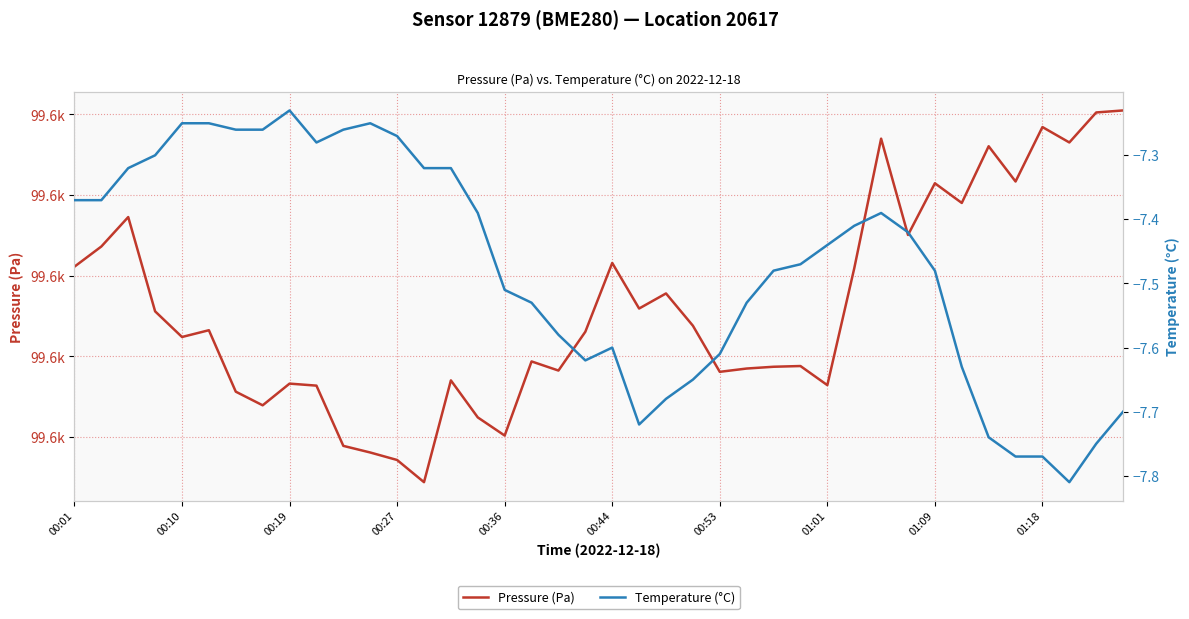

What is the difference between the Pressure (Pa) values at 01:01 and 35?

27.8